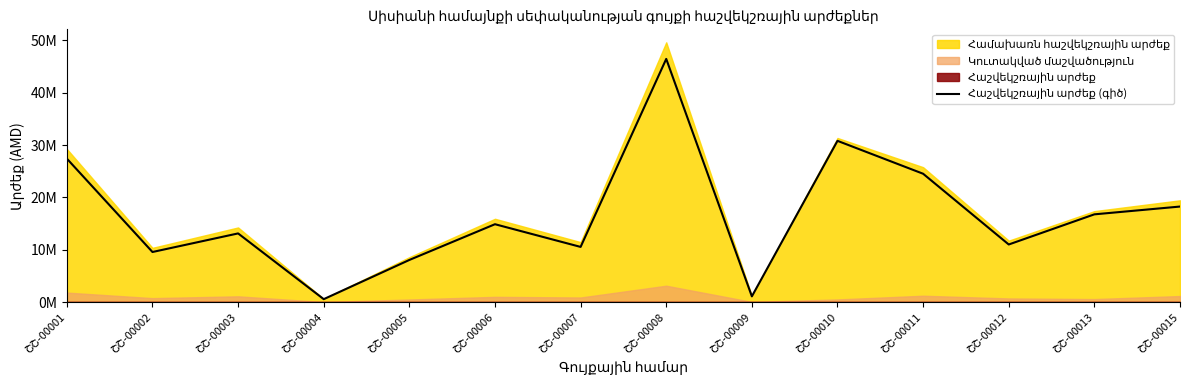

The value at ՇՇ-00012 is 2453105.9. True or false?

False